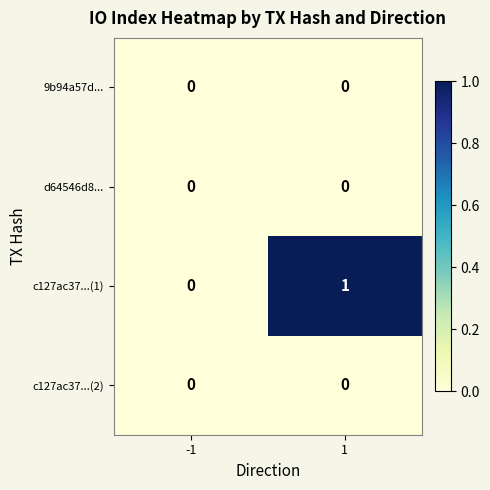

Reading left to right, transcribe all the data shown in this chart.

9b94a57d...: -1=0	1=0
d64546d8...: -1=0	1=0
c127ac37...(1): -1=0	1=1
c127ac37...(2): -1=0	1=0